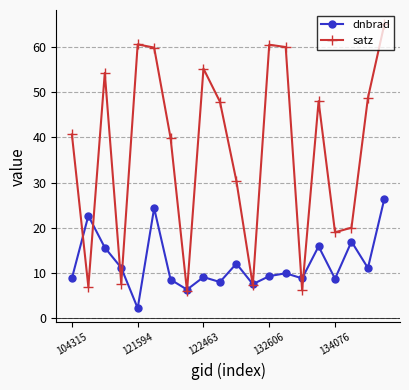

Rank the series by their maximum value, from lowest to highest.

dnbrad, satz